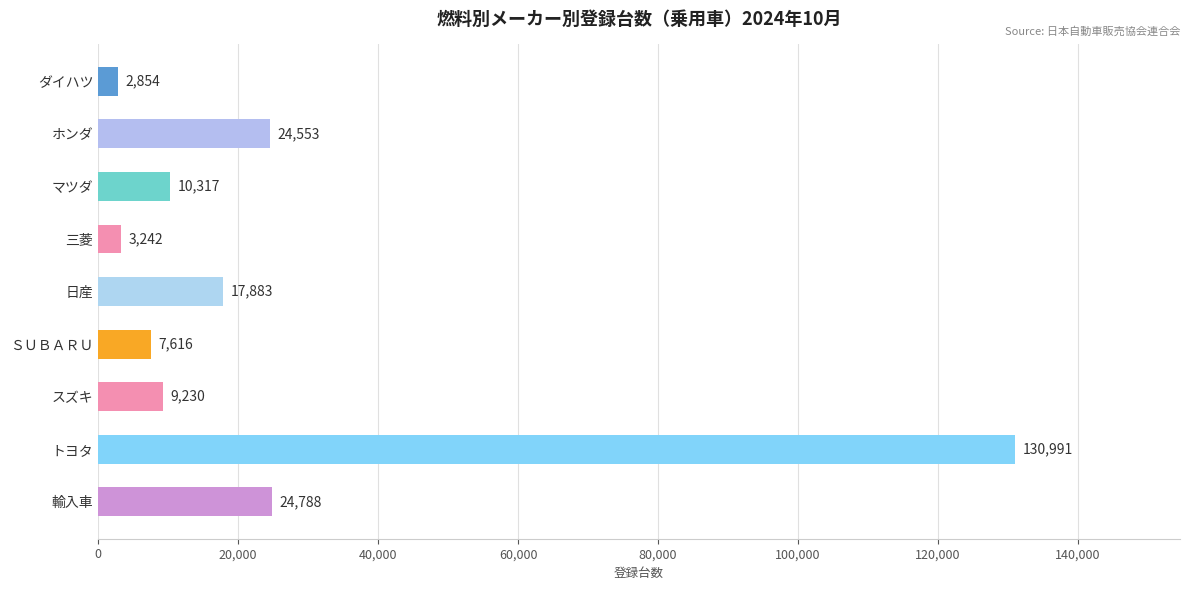

Reading top to bottom, what are all the values shown in this chart?

2854	24553	10317	3242	17883	7616	9230	130991	24788